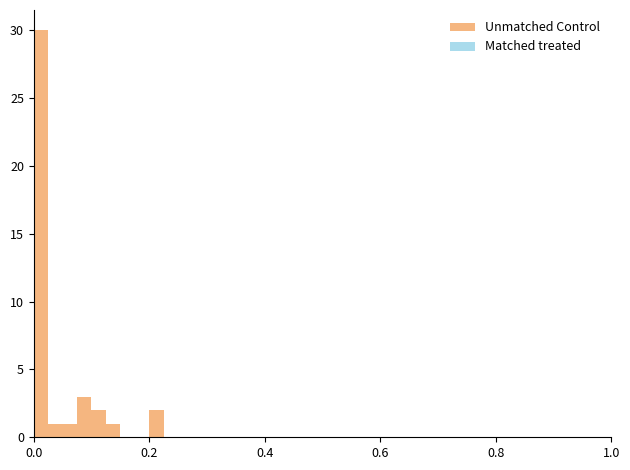

Read against the x-axis, roughly where is the centre of the tallest bar?

0.02